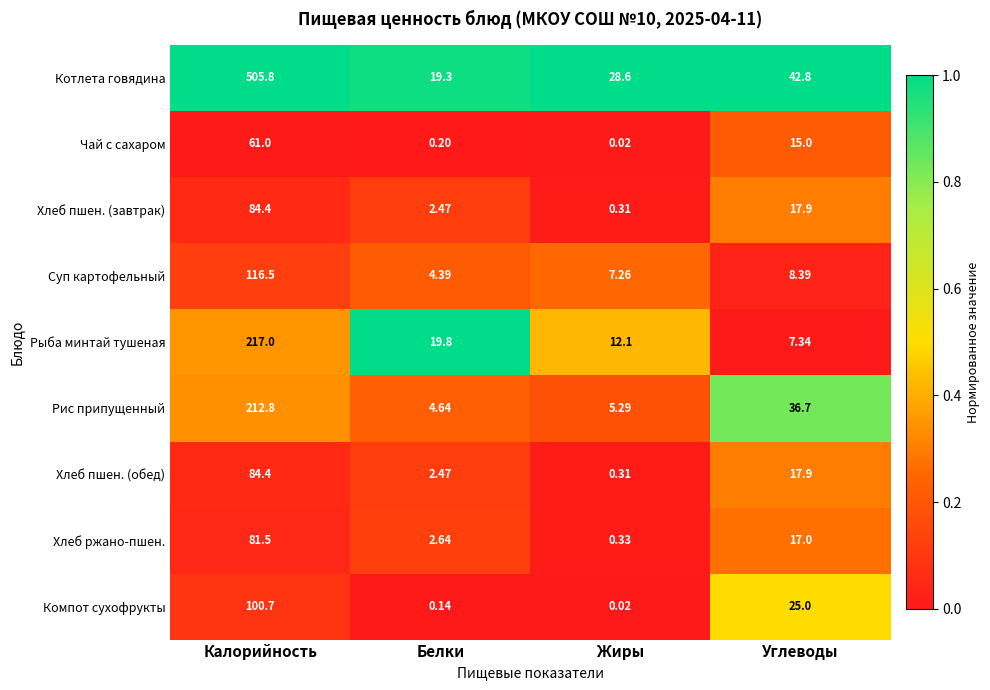

What is the spread (max minus min) of values at Углеводы?

35.5